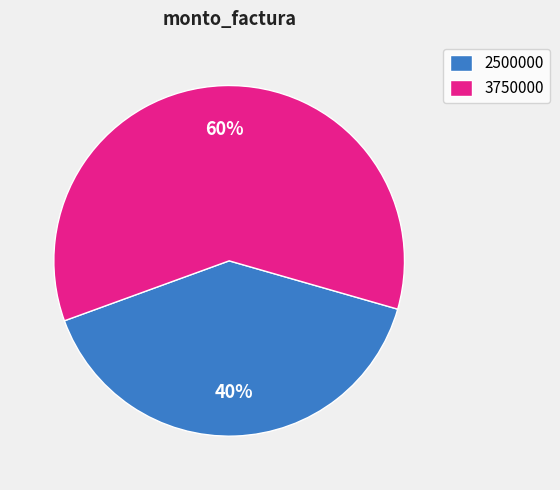

To the nearest percent, what is the difference between the 3750000 and 2500000 slice percentages?

20%